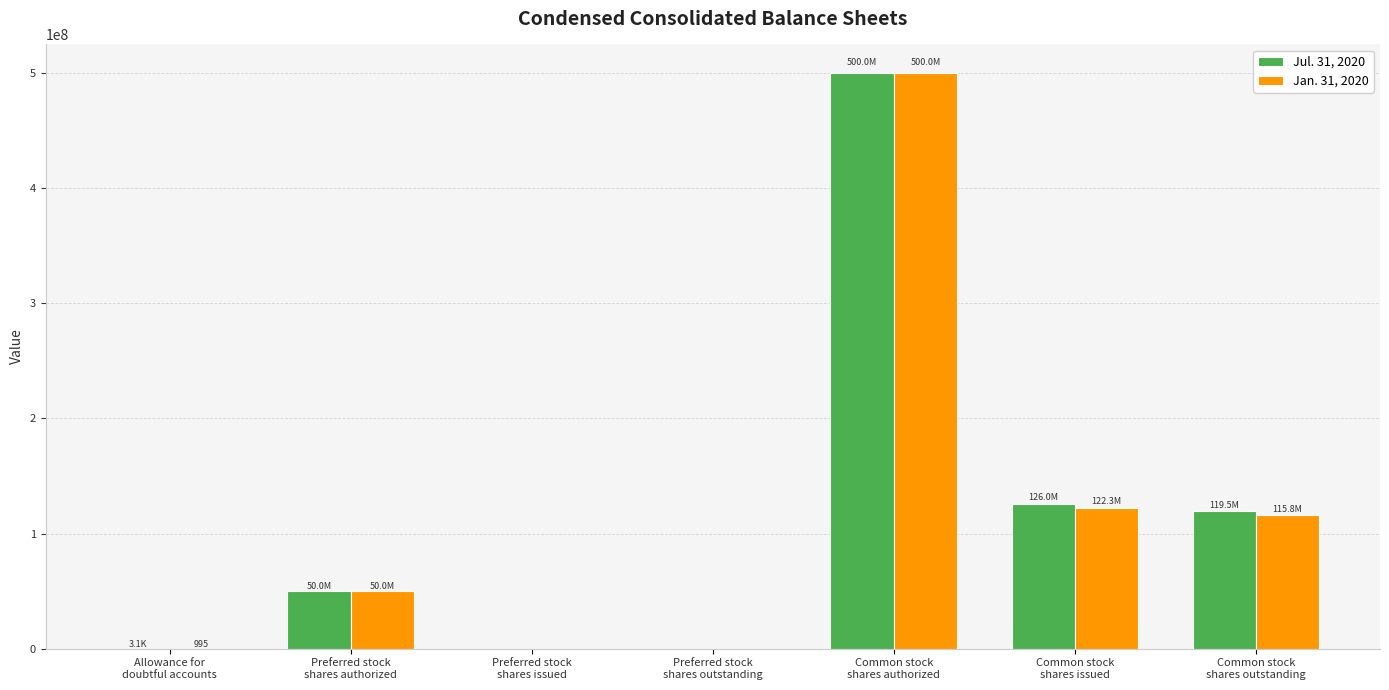

Count the number of data series in this chart.

2